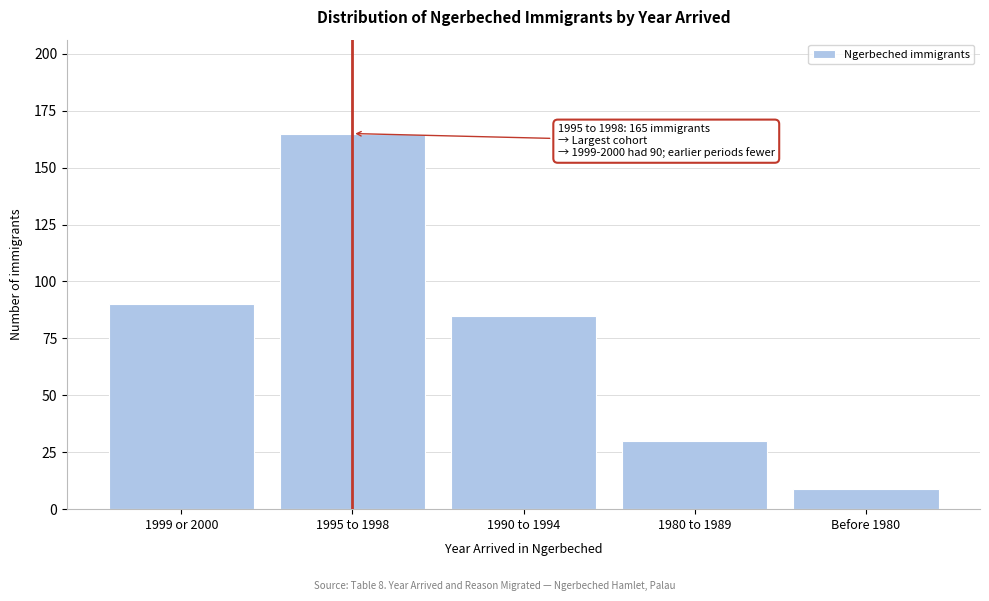

Reading left to right, what are all the values shown in this chart?

90	165	85	30	9